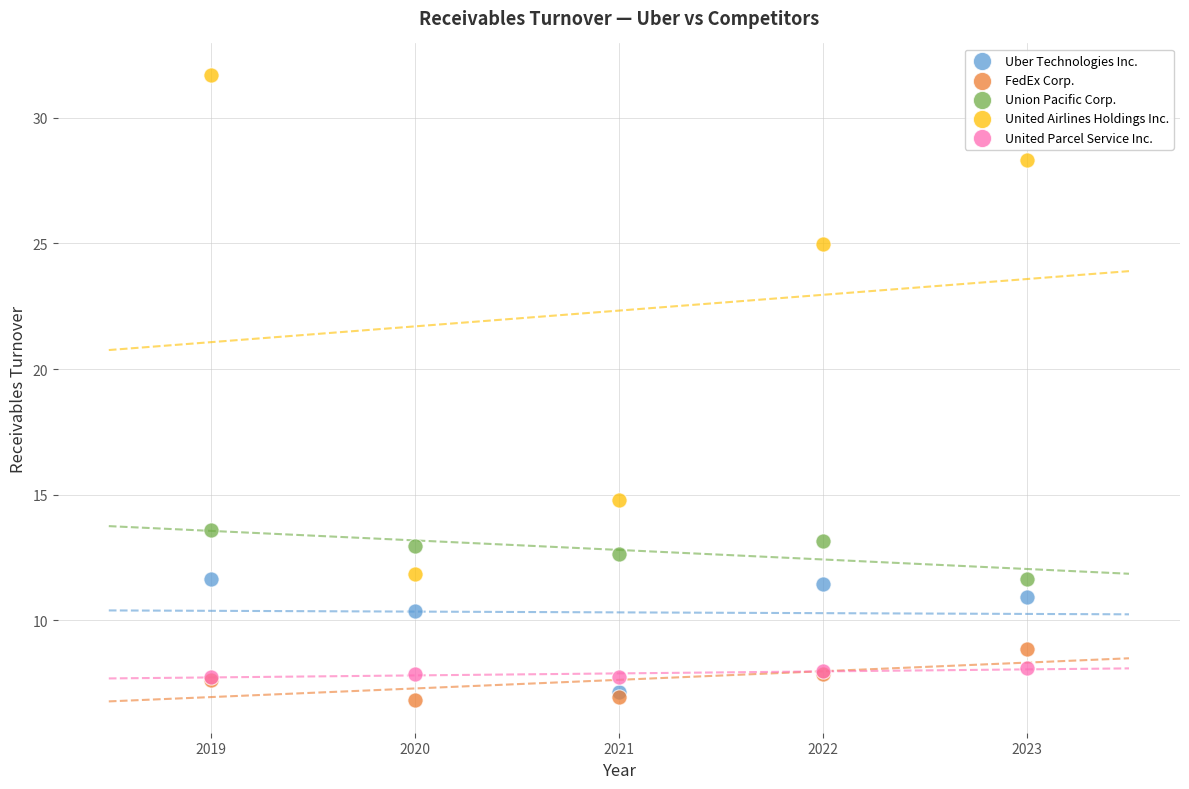

In the United Airlines Holdings Inc. series, what Y value is closest to 21?

25.0